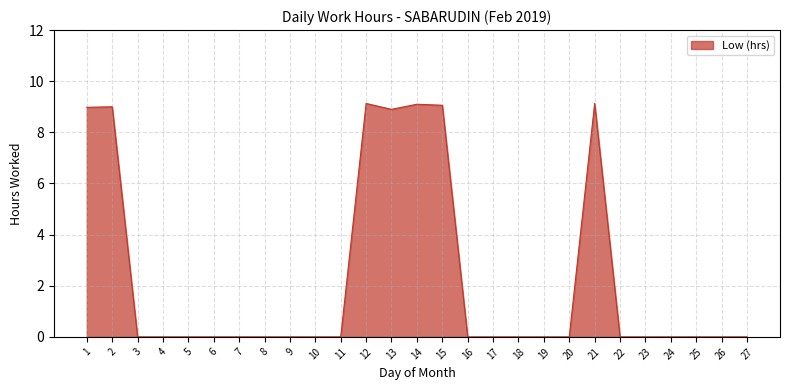

Does the chart display data point markers on the line(s)?

No